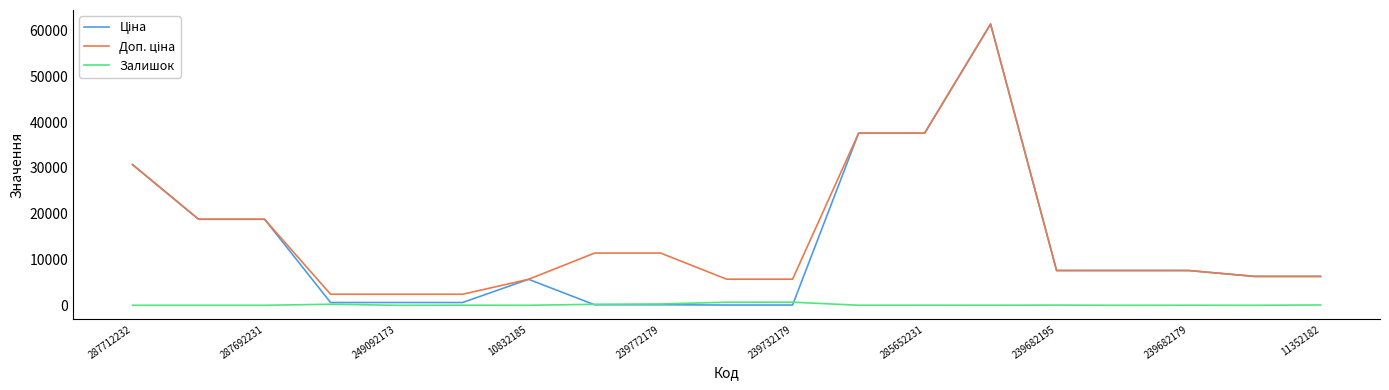

What is the maximum value shown in the chart?

61434.3